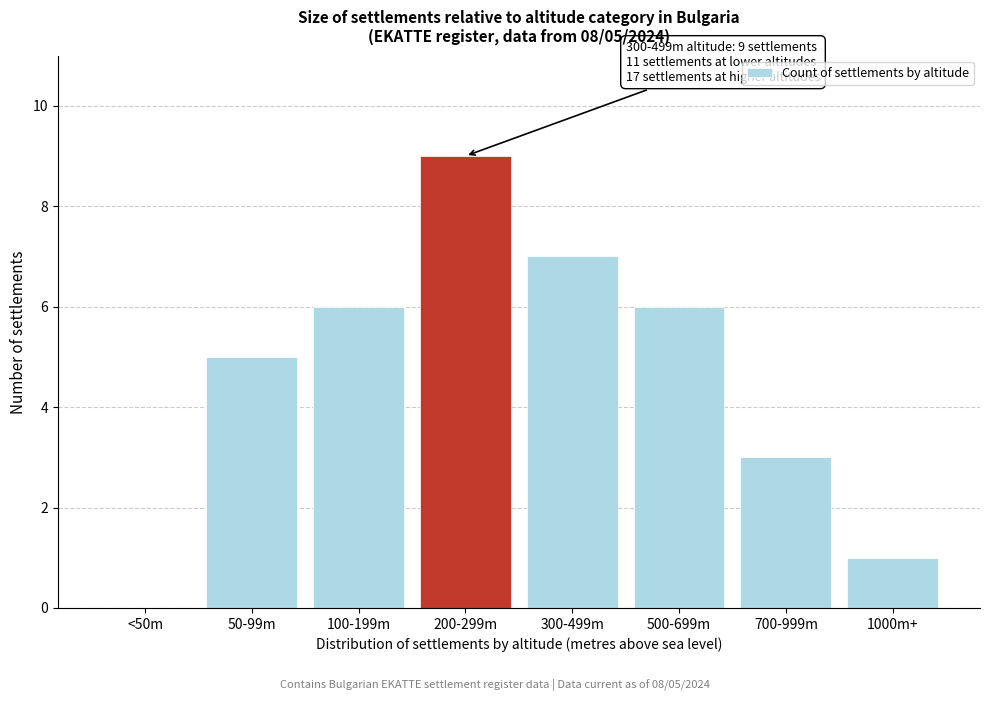

Reading left to right, transcribe all the data shown in this chart.

<50m=0	50-99m=5	100-199m=6	200-299m=9	300-499m=7	500-699m=6	700-999m=3	1000m+=1